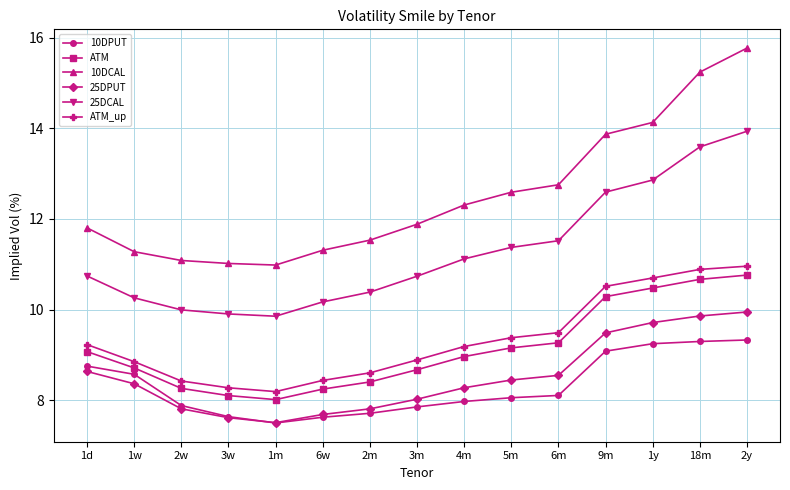

True or false: 25DCAL and ATM intersect in this chart.

False